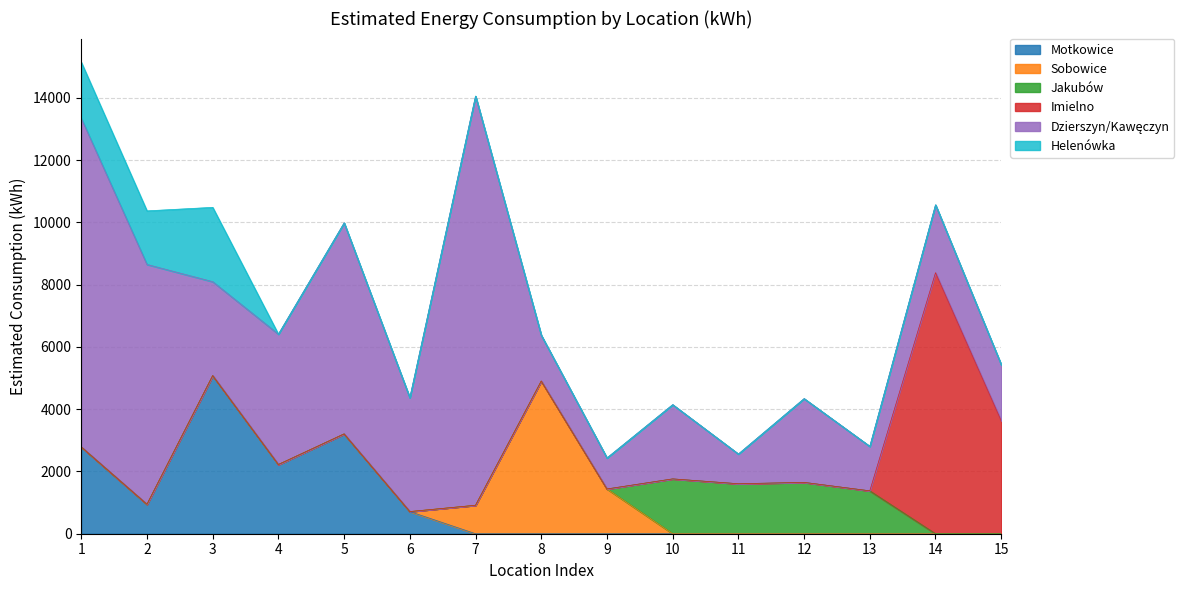

What is the maximum value for Dzierszyn/Kawęczyn?

13141